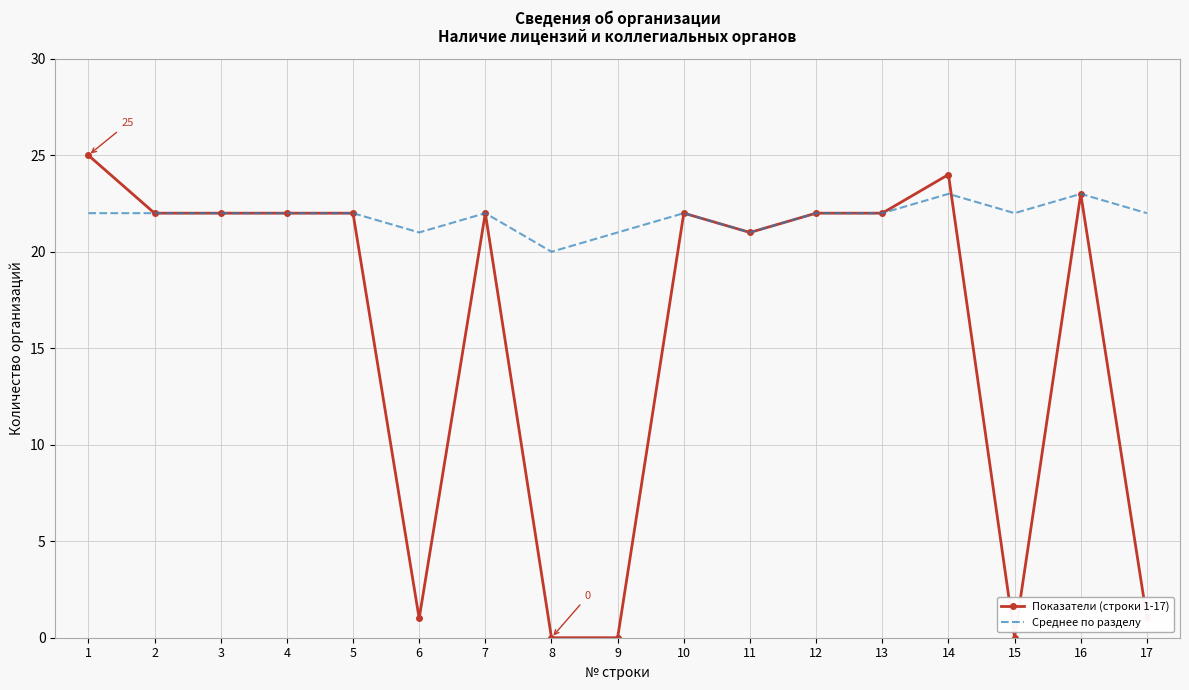

Which series has the largest total across all categories?

Среднее по разделу